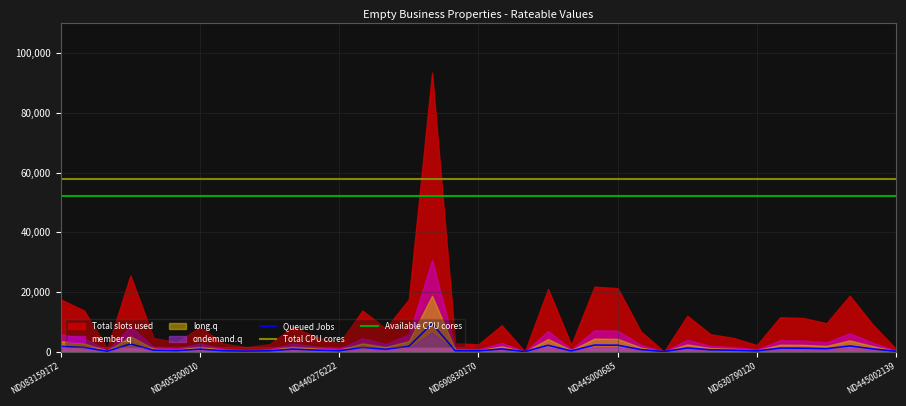

In Queued Jobs, how many points are lower than both neighbors (excluding endpoints)?

11